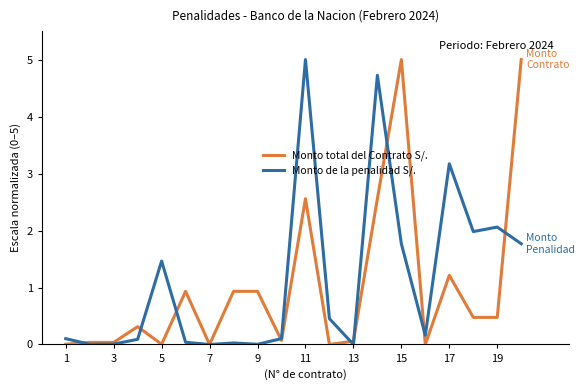

Does the chart display data point markers on the line(s)?

No